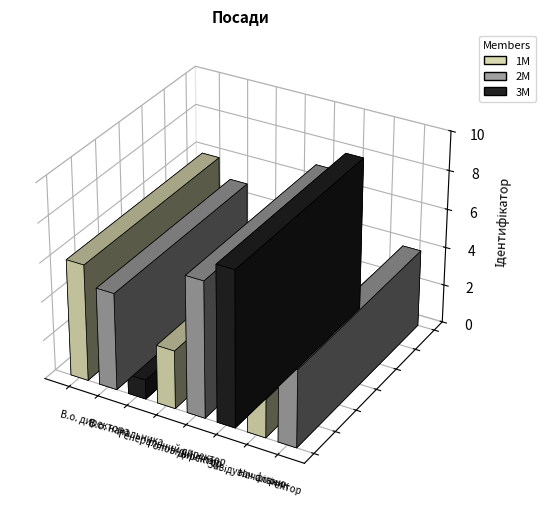

List the labels in order of value, smallest first.

Генеральний директор, Начальник, Головний лікар, Ректор, В.о. начальника, В.о. директора, Директор, Завідувач філією